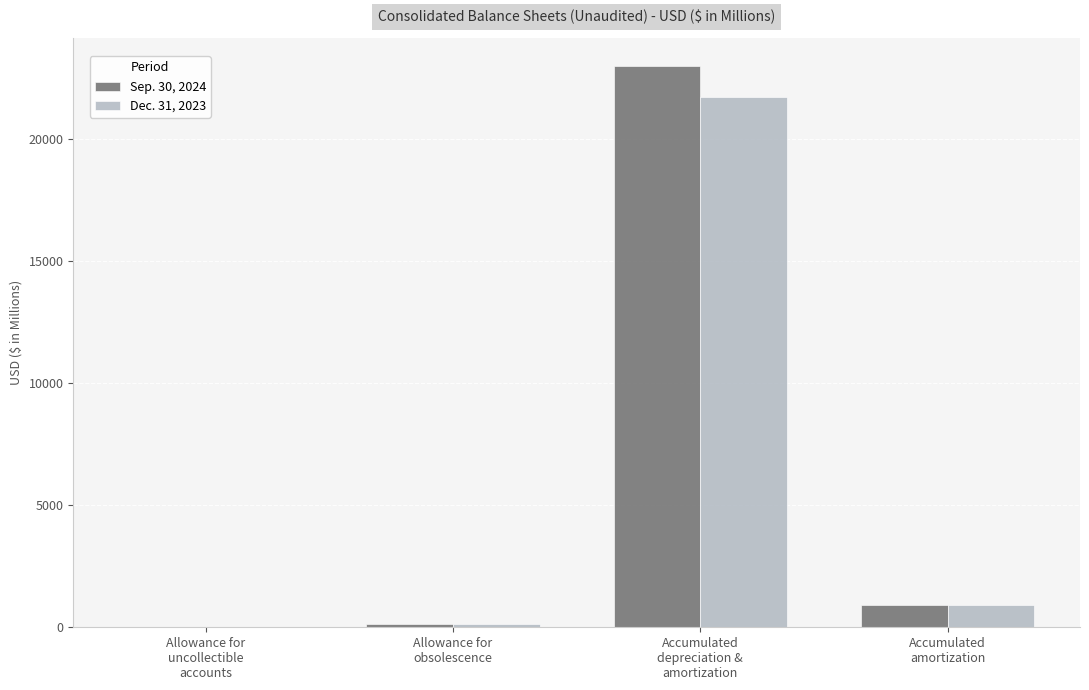

How many data points does each series have?

4